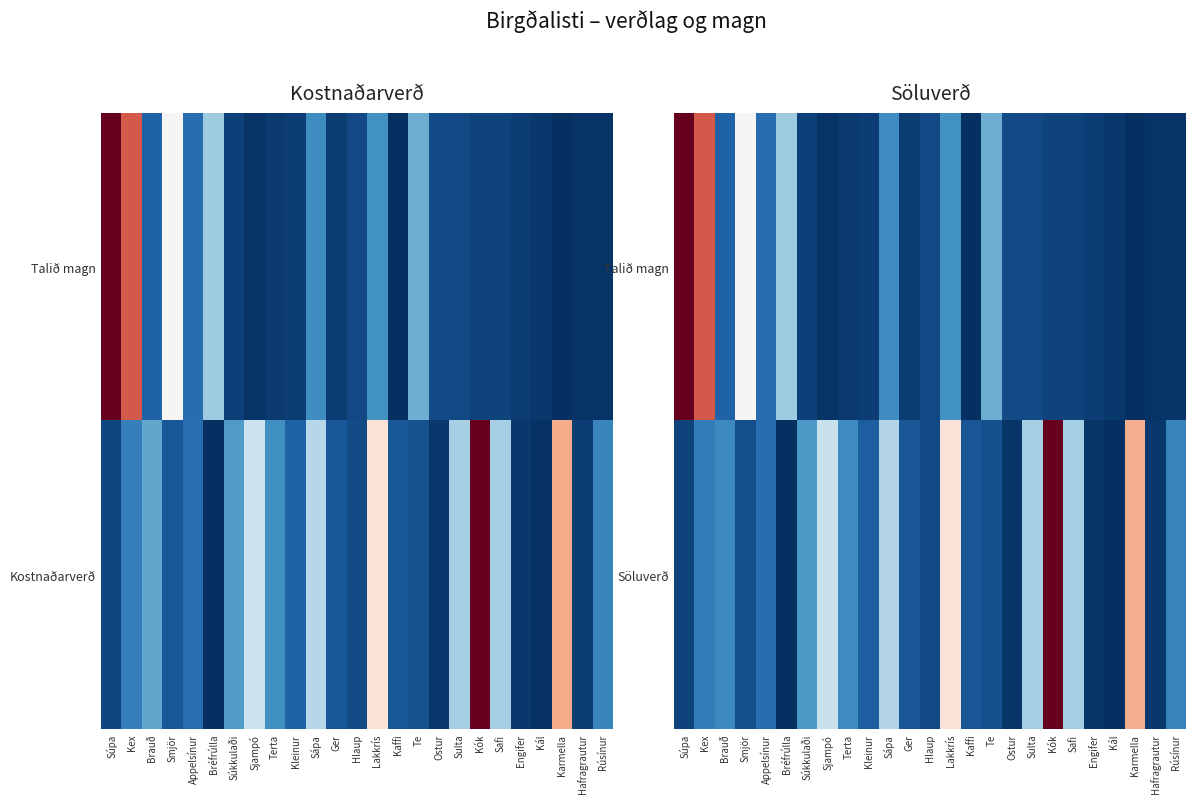

The value of Talið magn at Hlaup is 0.0. True or false?

True